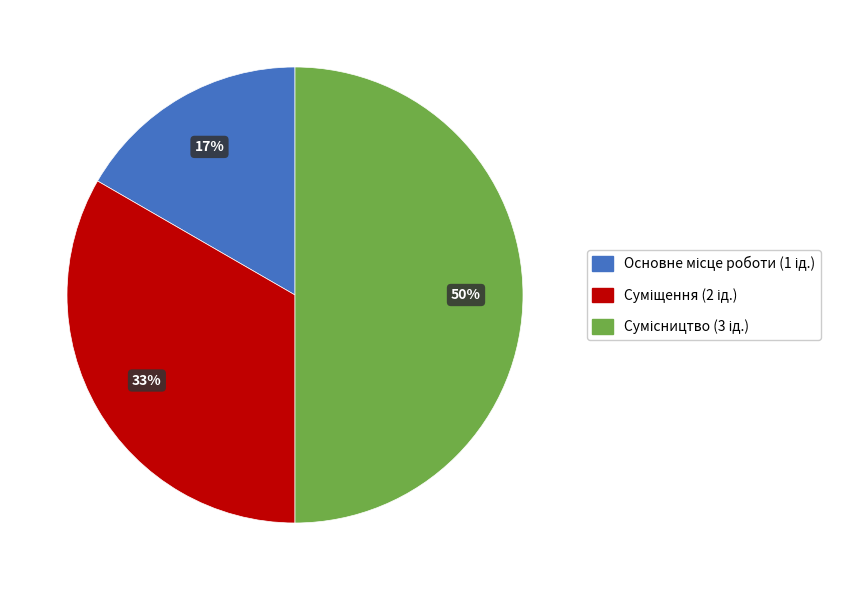

To the nearest percent, what is the difference between the largest and smallest slice percentages?

33%